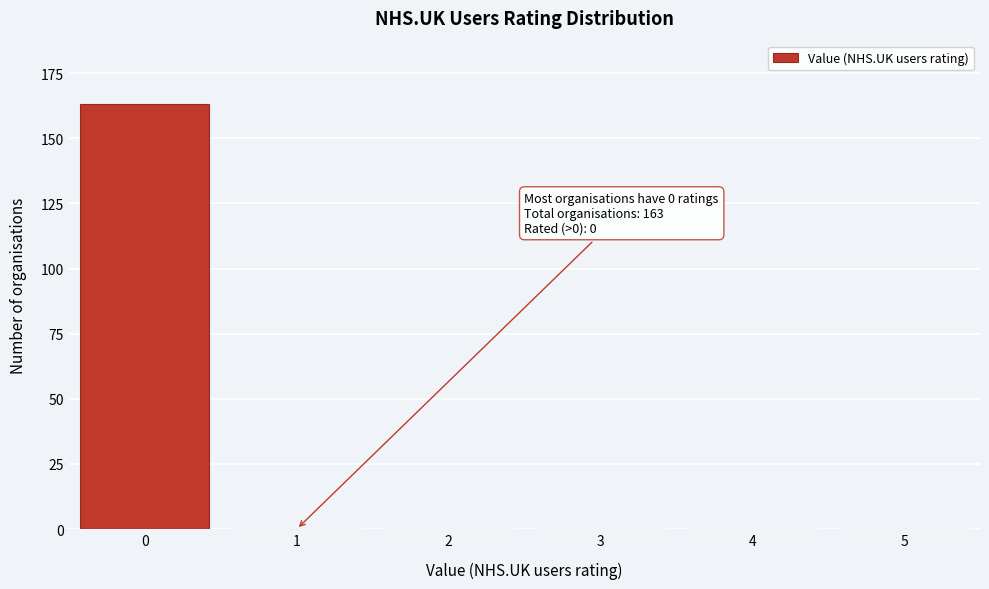

Reading right to left, list all the values displayed in this chart.

5=0	4=0	3=0	2=0	1=0	0=163